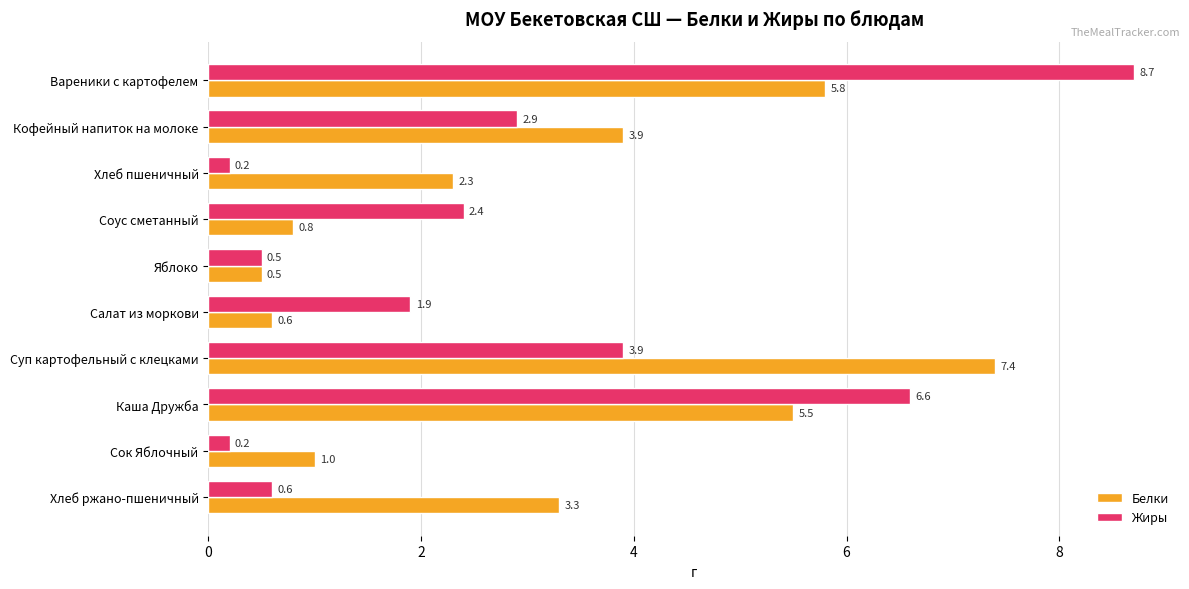

Which series has the largest range (max minus min)?

Жиры